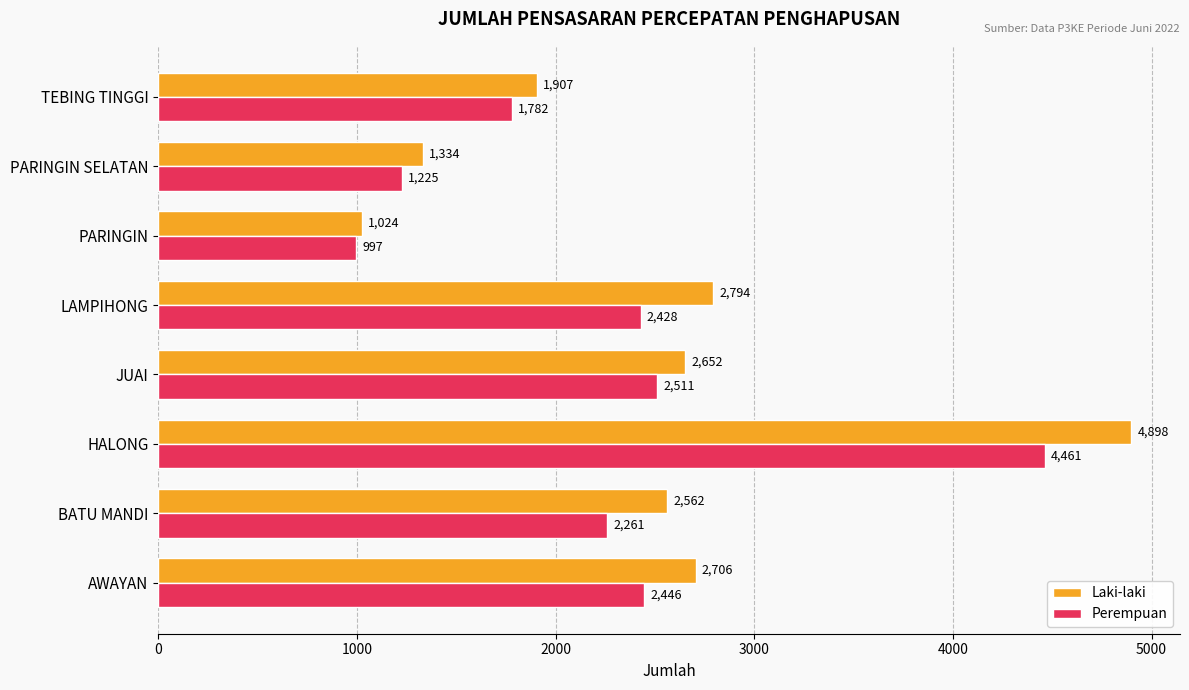

Rank the series by their average value, from highest to lowest.

Laki-laki, Perempuan